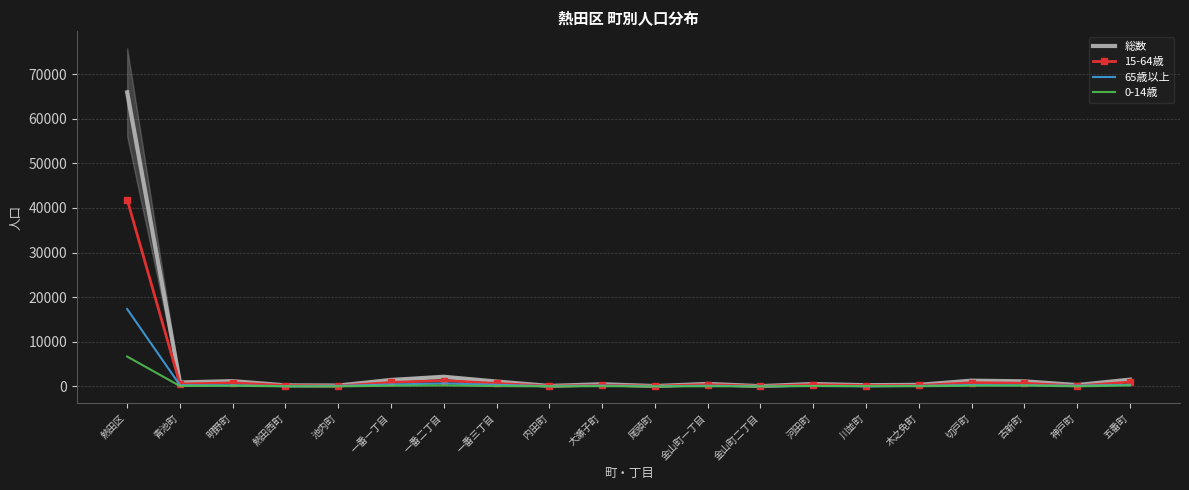

Between which two adjacent categories do 65歳以上 and 0-14歳 first intersect?

河田町 and 川並町